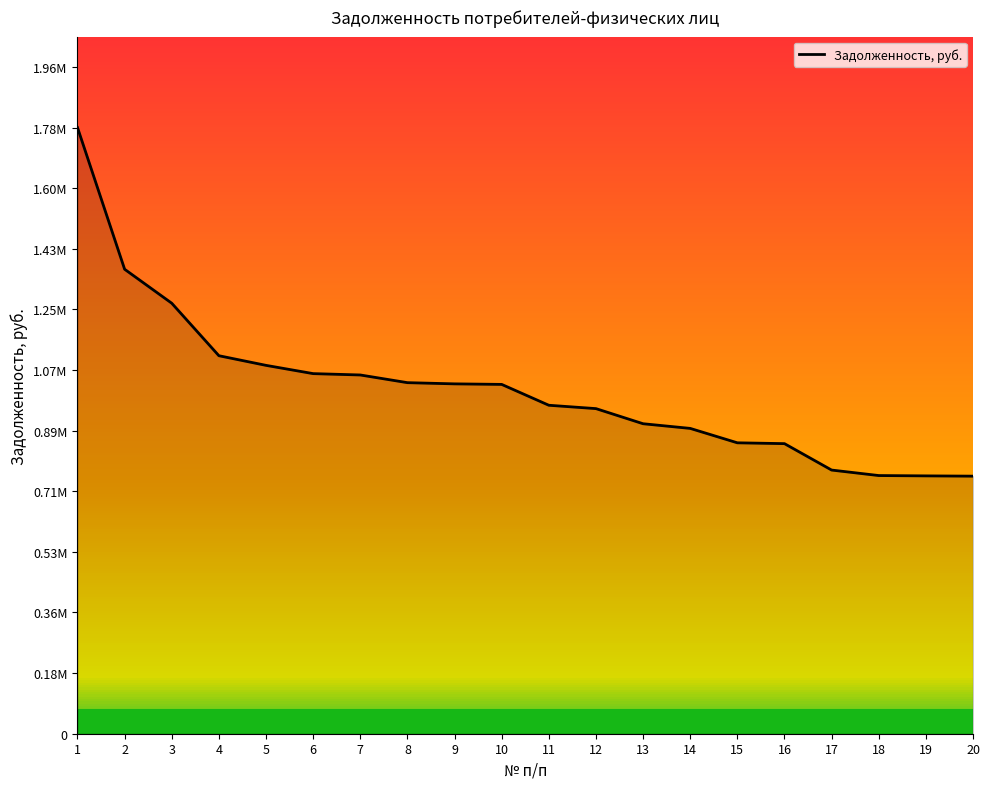

Reading right to left, list all the values displayed in this chart.

20=757727.2	19=758524.9	18=759501.1	17=775661.4	16=853375.8	15=855818.5	14=898208.2	13=911929.6	12=956418.1	11=966296.3	10=1027635.9	9=1029235.9	8=1032768.9	7=1055370.3	6=1059352.0	5=1083661.9	4=1112020.6	3=1266424.1	2=1366375.3	1=1783258.6